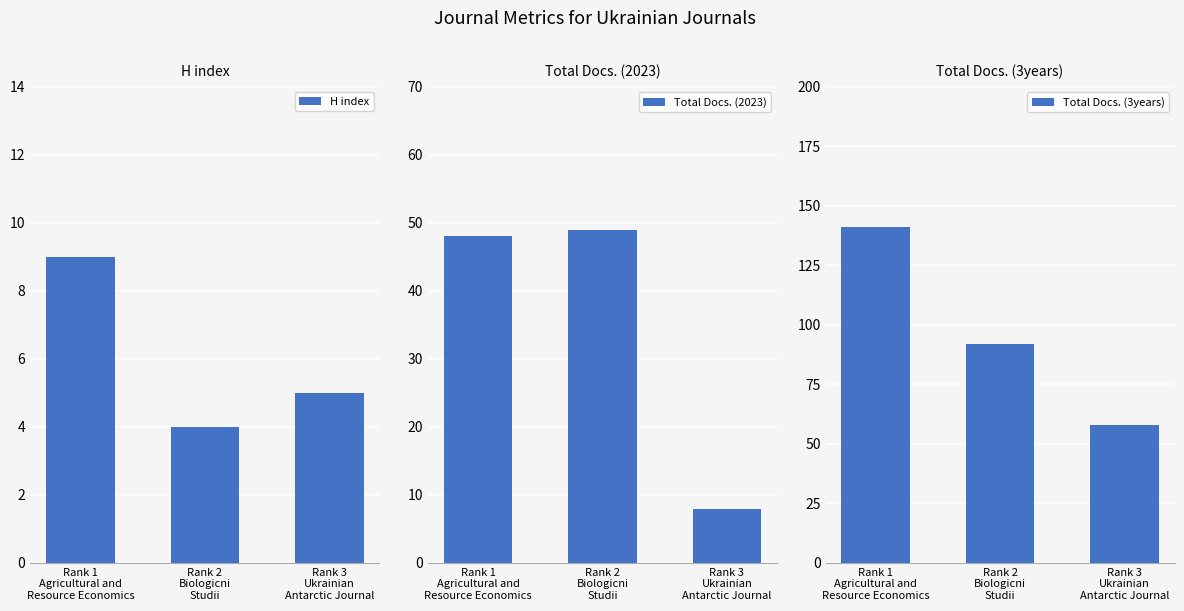

What is the label of the 3rd bar from the right?

Rank 1
Agricultural and
Resource Economics